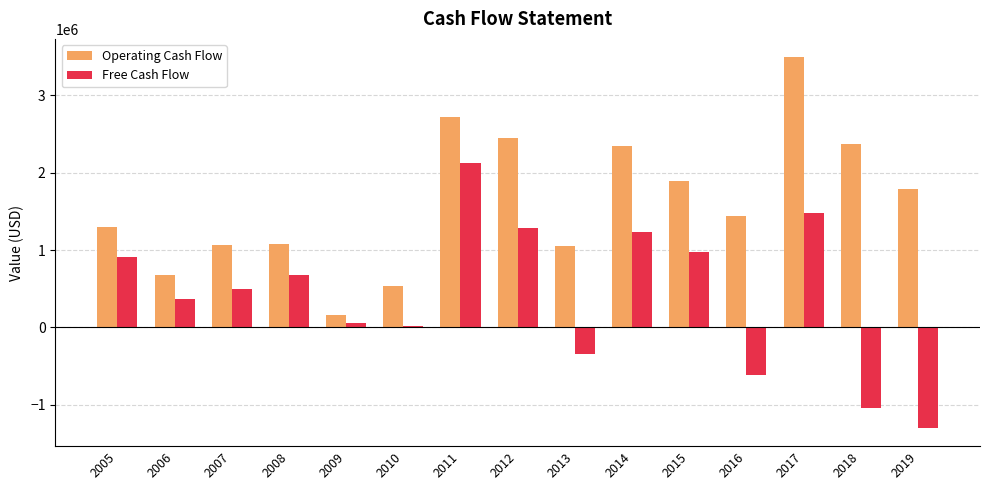

Between 2008 and 2011, which series saw the biggest shift?

Operating Cash Flow